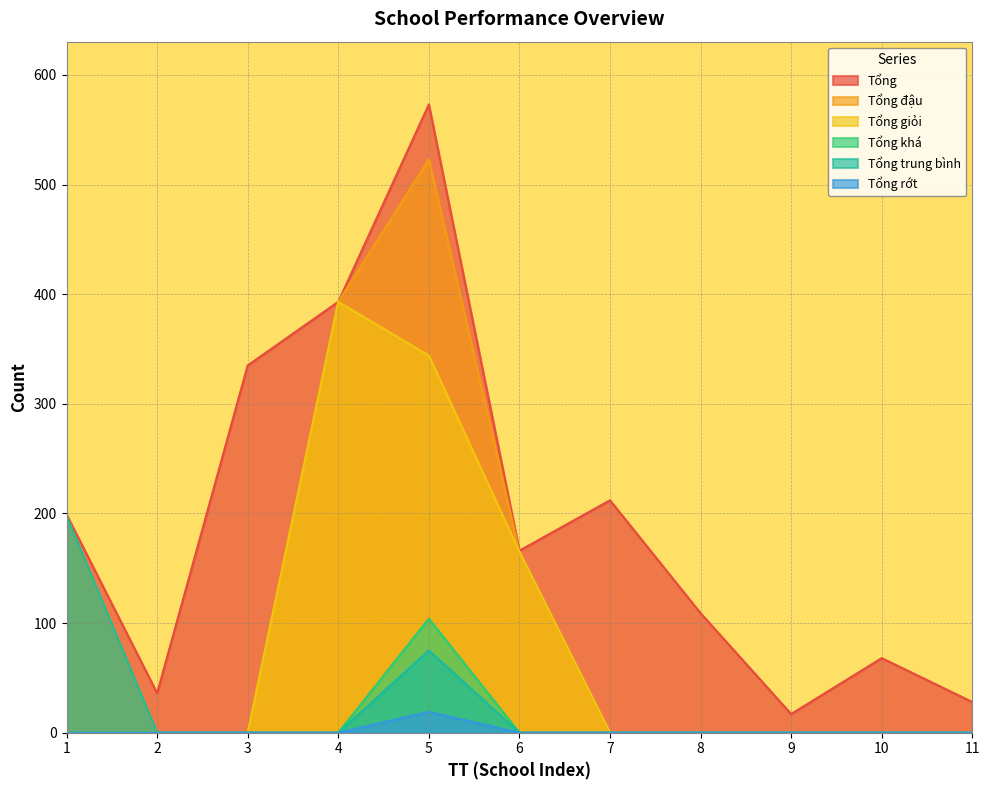

True or false: Tổng đậu and Tổng rớt cross at least once.

False